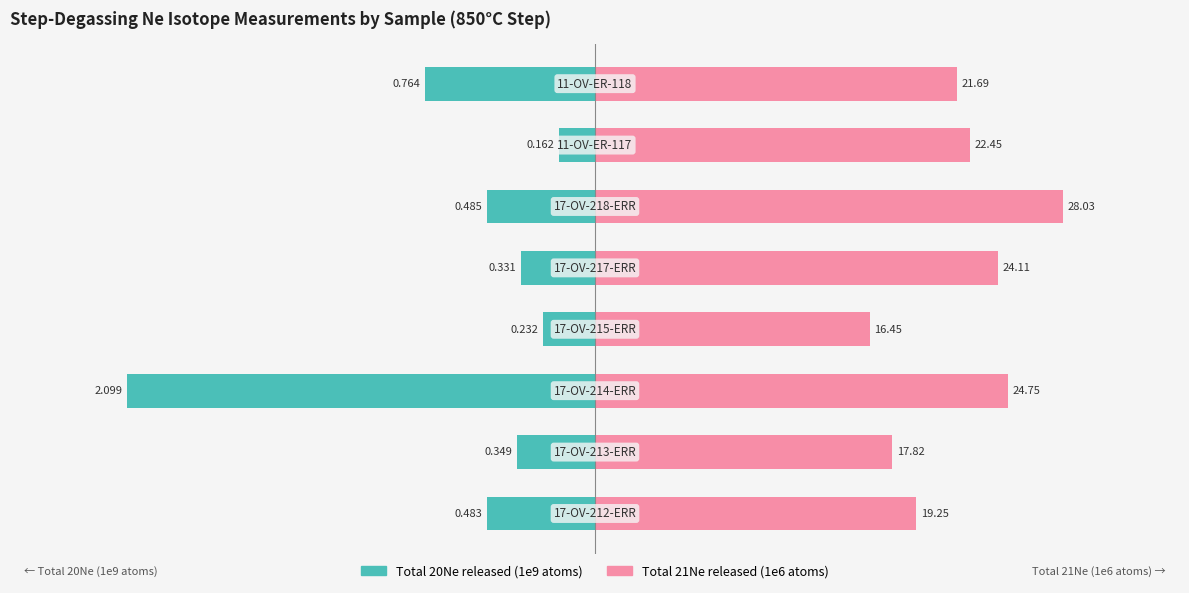

The Total 21Ne (1e6 atoms) series shows 0.4 at 3. True or false?

False